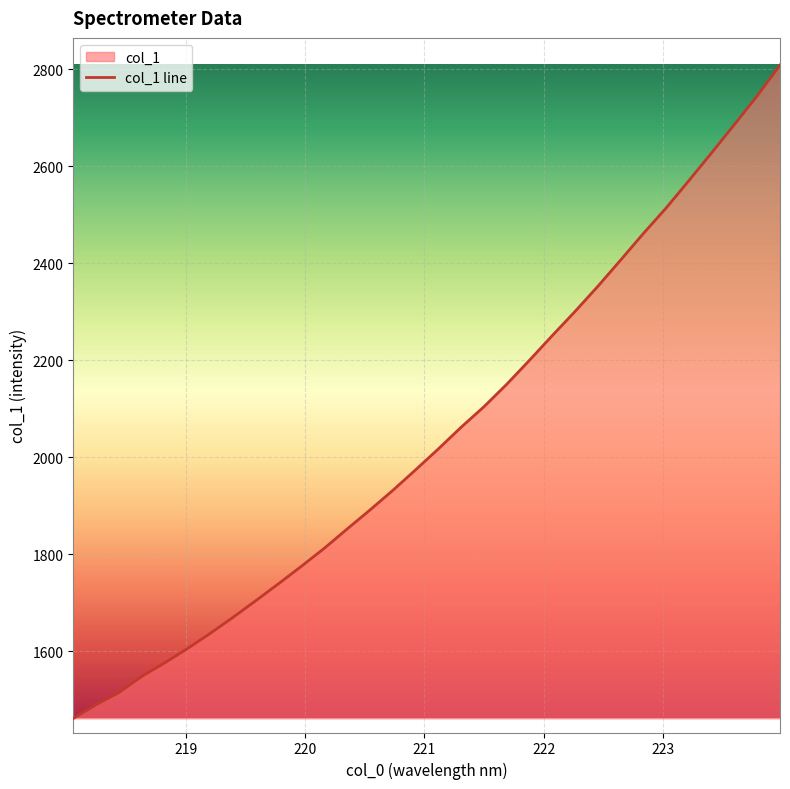

Count the number of values greater than 2017.

16